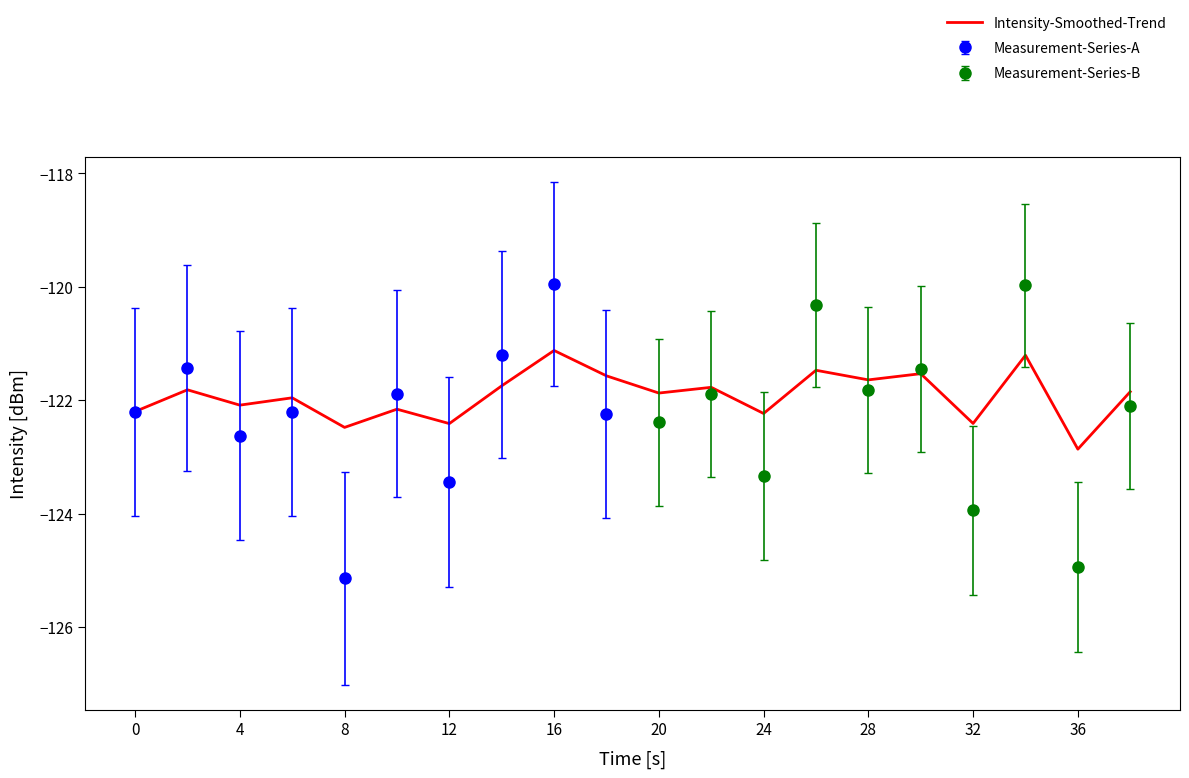

At which label does Intensity-Smoothed-Trend reach its minimum?

36